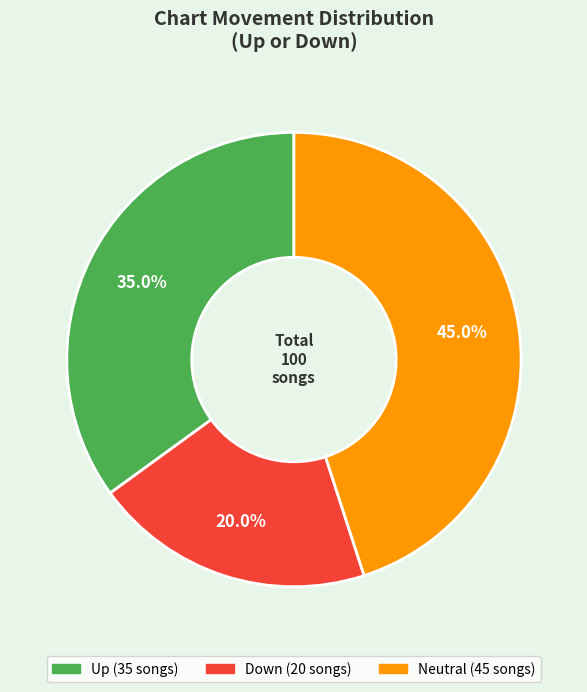

How many slices are in this pie chart?

3